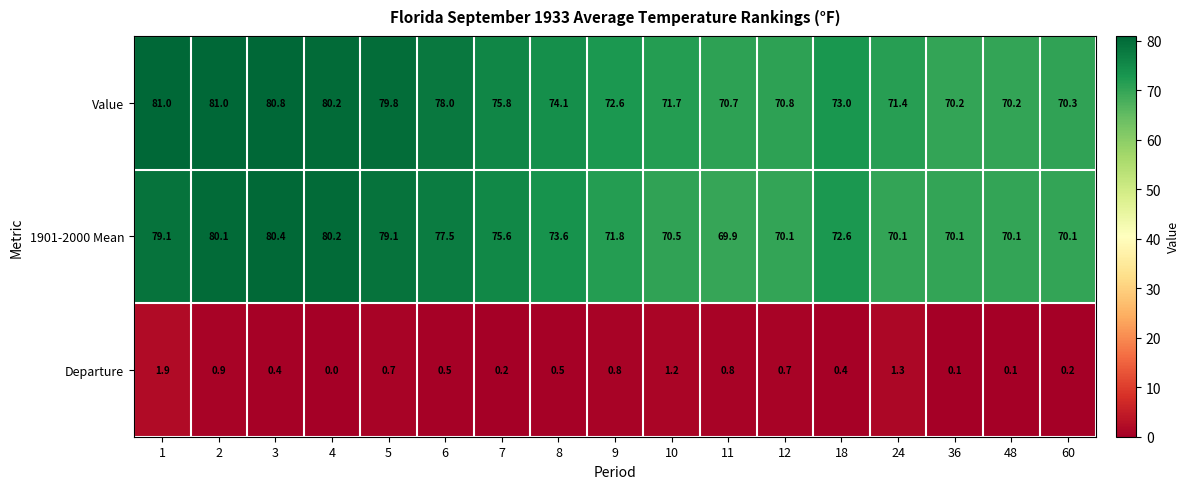

What is the total value across all series at 6?

156.0